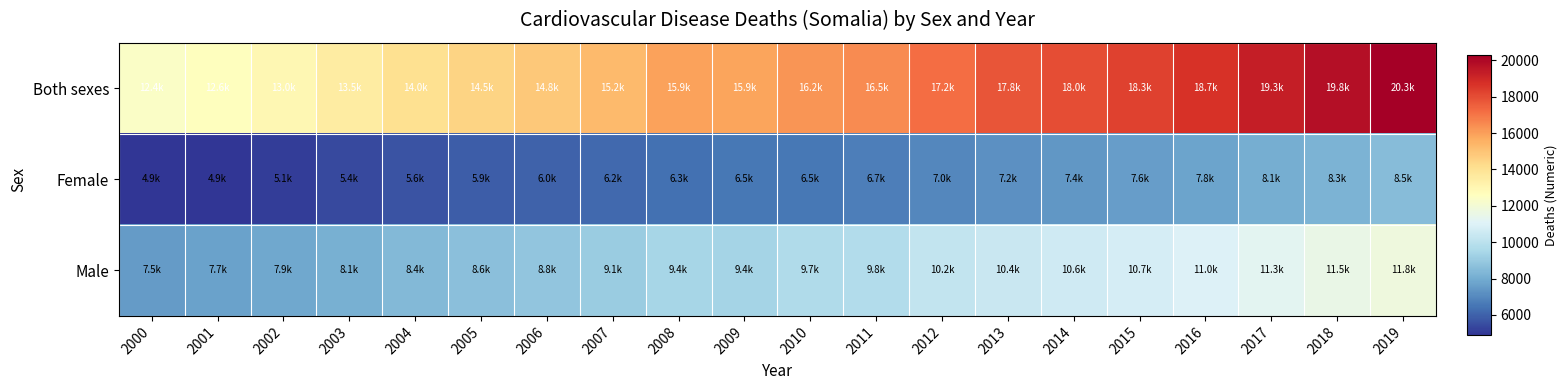

Rank the series at 2008 from lowest to highest value.

Female, Male, Both sexes